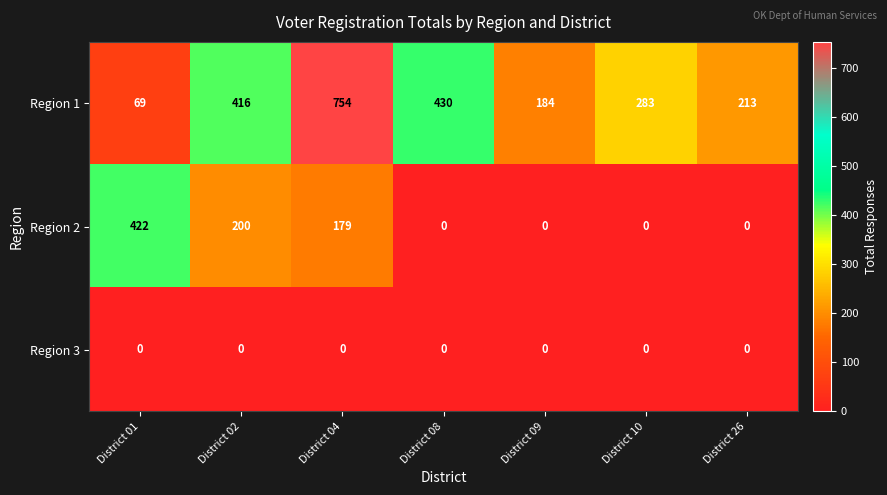

Which series has the largest range (max minus min)?

Region 1